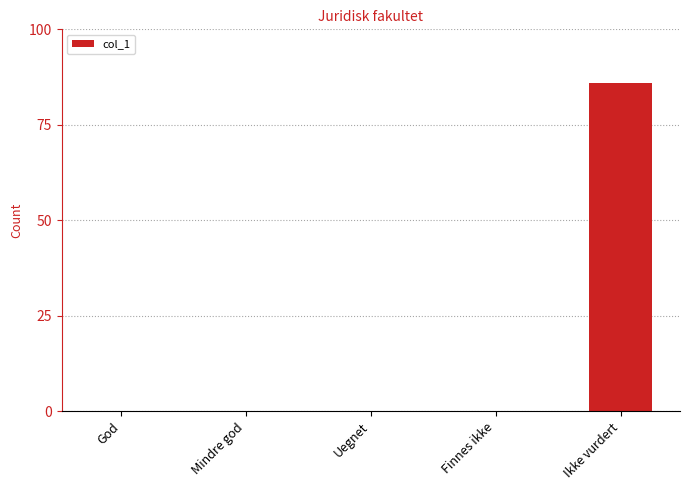

The chart shows a value of -33 at Finnes ikke. True or false?

False